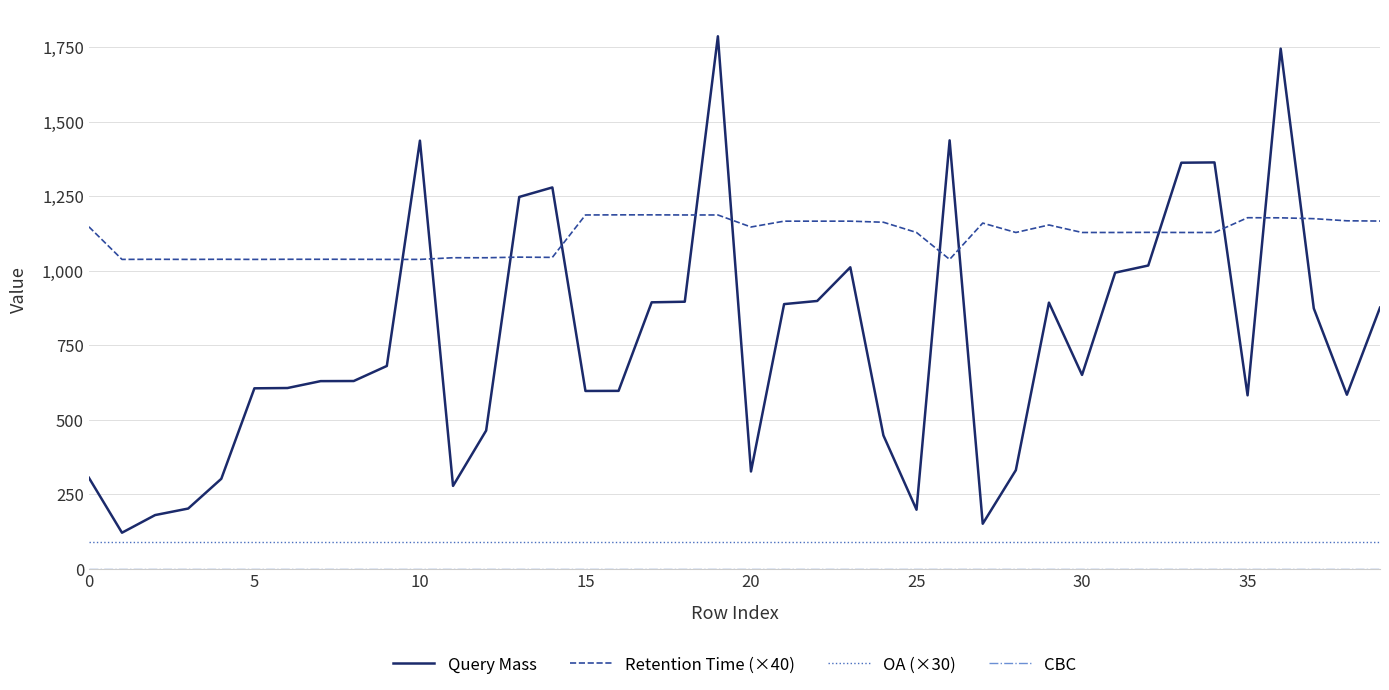

What is the sum of all OA (×30) values?

3600.0